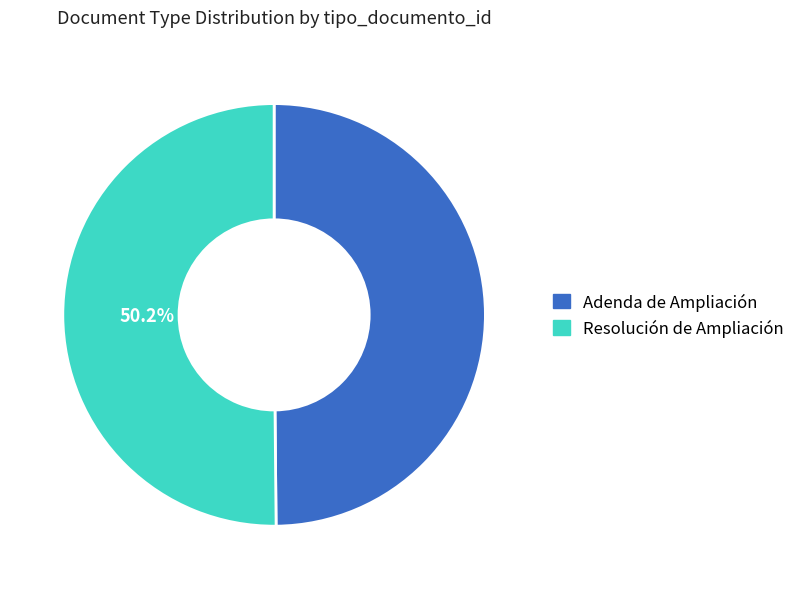

What is the ratio of the value at Adenda de Ampliación to the value at Resolución de Ampliación?

1.0